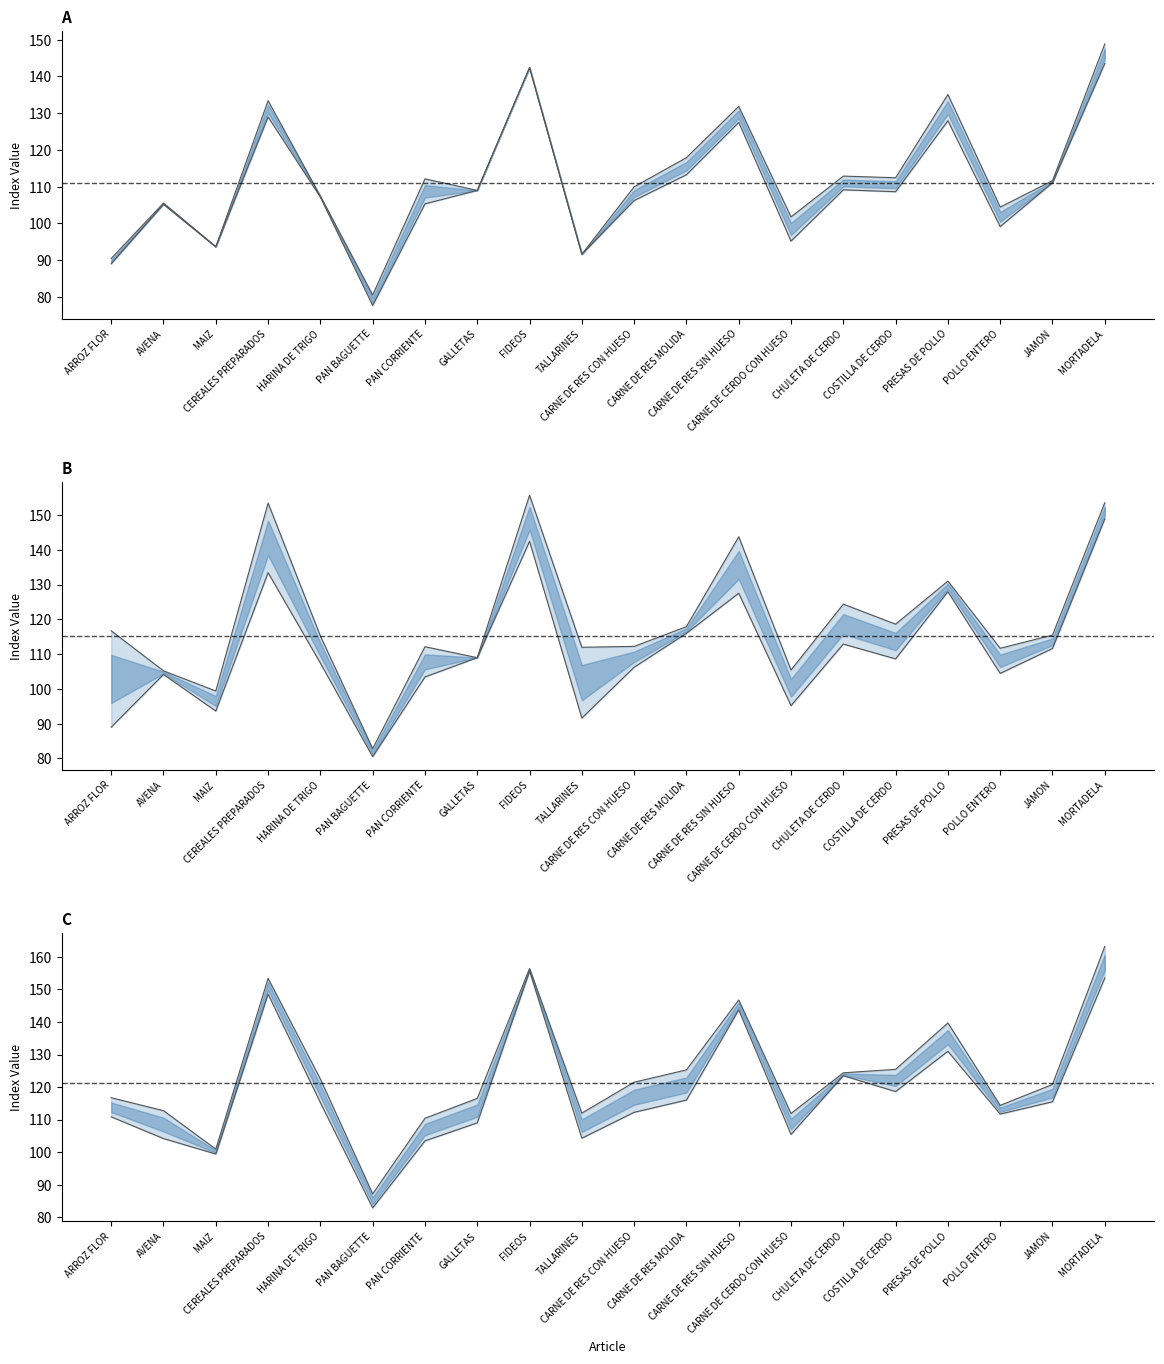

What is the minimum value for Octubre 2006?

80.5